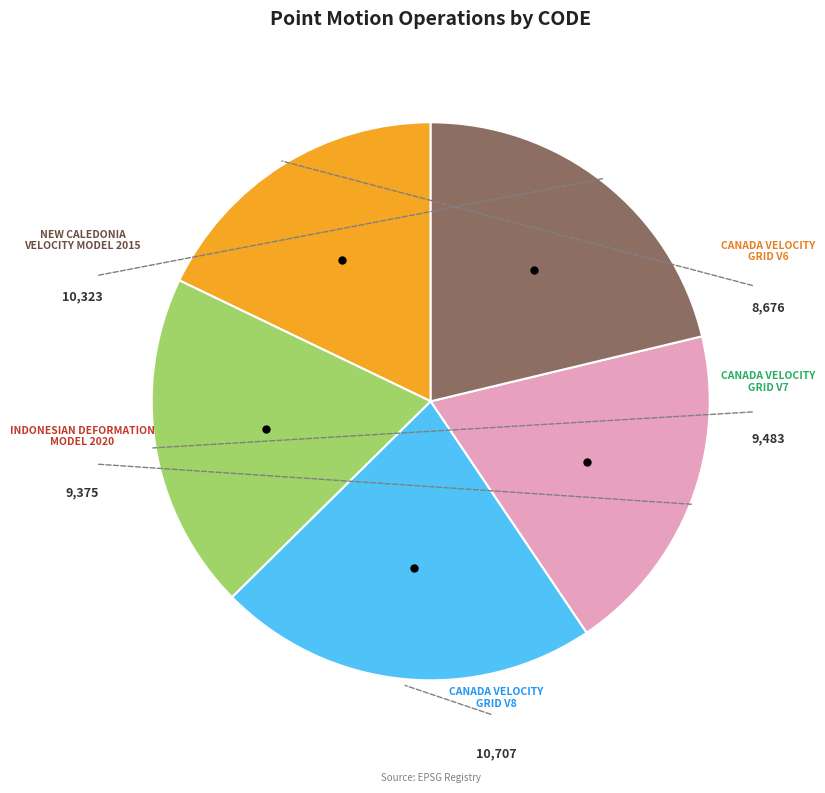

How many segments does this pie chart have?

5